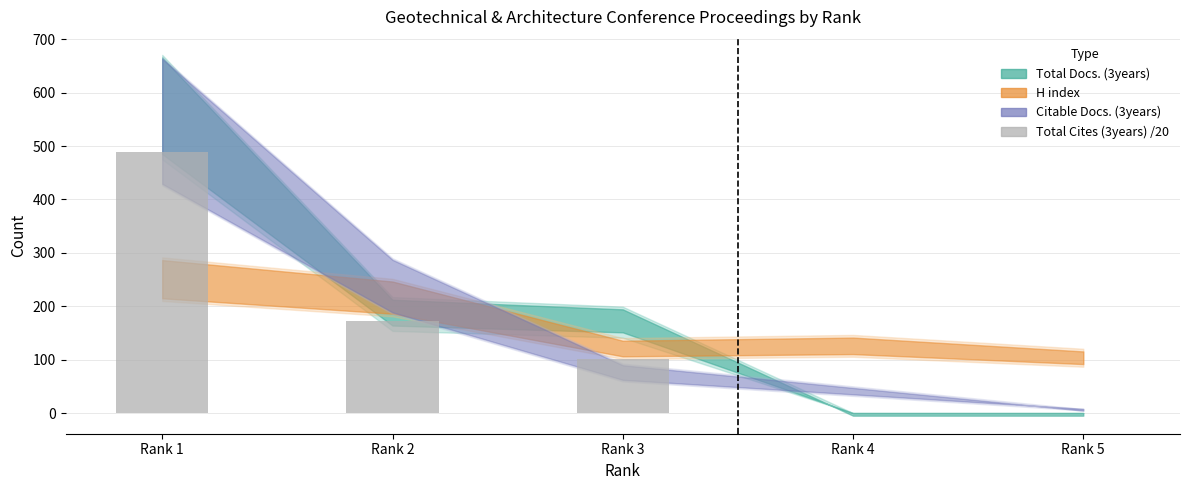

Which has a higher value, Rank 4 or Rank 2?

Rank 2